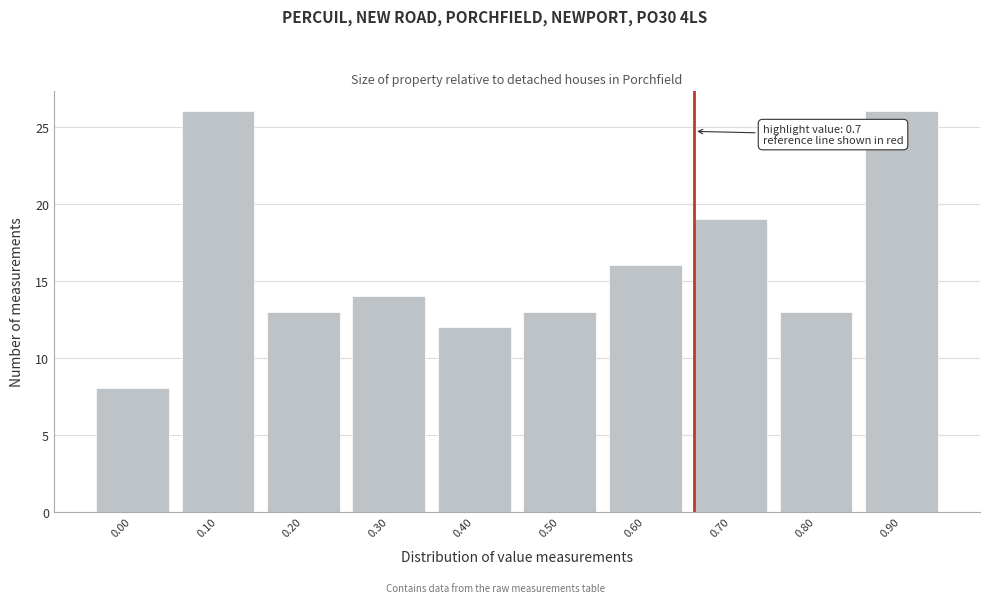

Reading right to left, list all the values displayed in this chart.

0.90=26	0.80=13	0.70=19	0.60=16	0.50=13	0.40=12	0.30=14	0.20=13	0.10=26	0.00=8